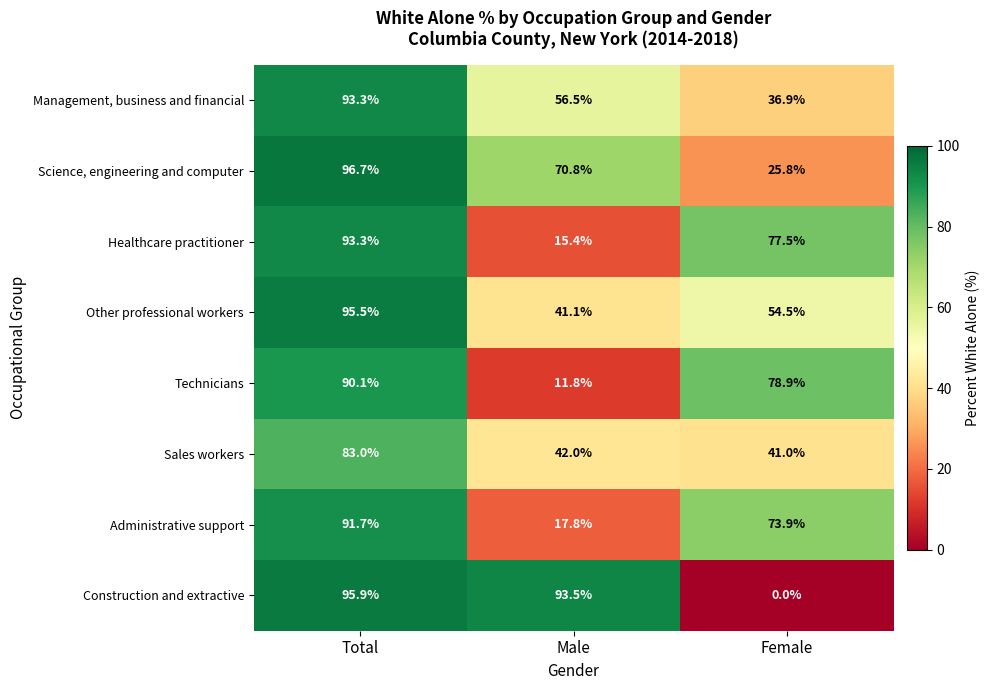

Rank the series at Female from highest to lowest value.

Technicians, Healthcare practitioner, Administrative support, Other professional workers, Sales workers, Management, business and financial, Science, engineering and computer, Construction and extractive